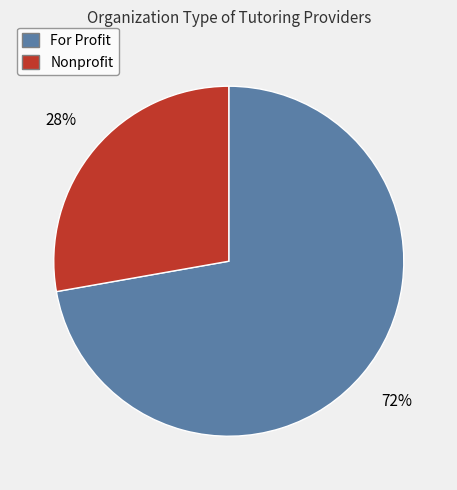

The Nonprofit slice represents 18% of the pie. True or false?

False